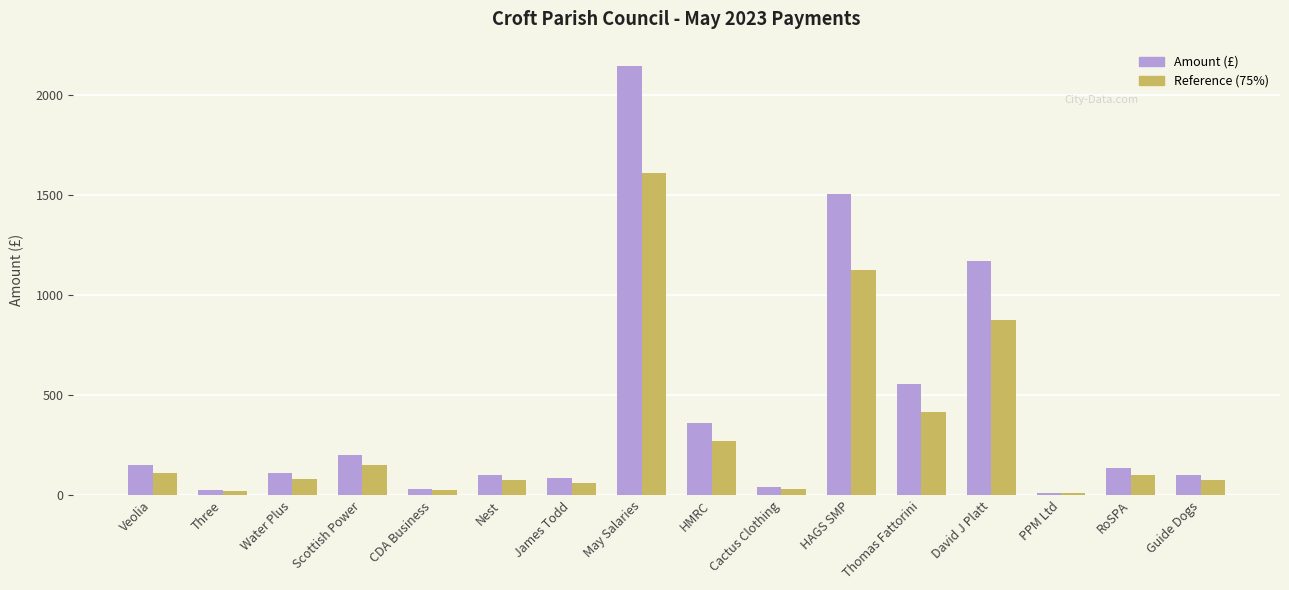

Which series has the largest range (max minus min)?

Amount (£)